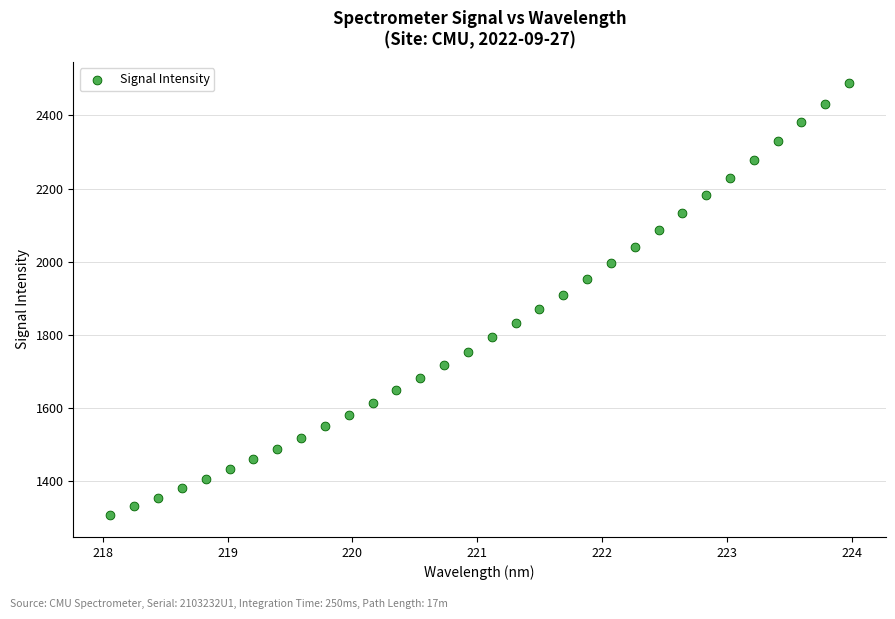

What is the range of Y values (max minus min)?

1180.1